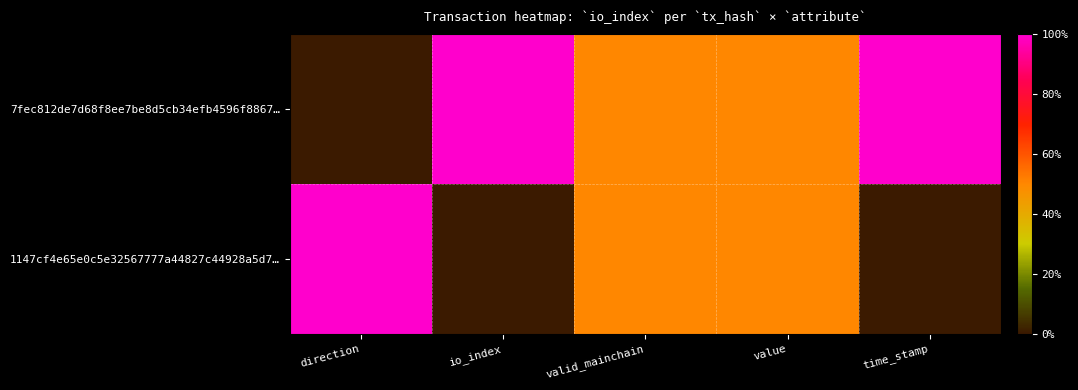

Rank the series by their maximum value, from lowest to highest.

7fec812de7d68f8ee7be8d5cb34efb4596f8867…, 1147cf4e65e0c5e32567777a44827c44928a5d7…